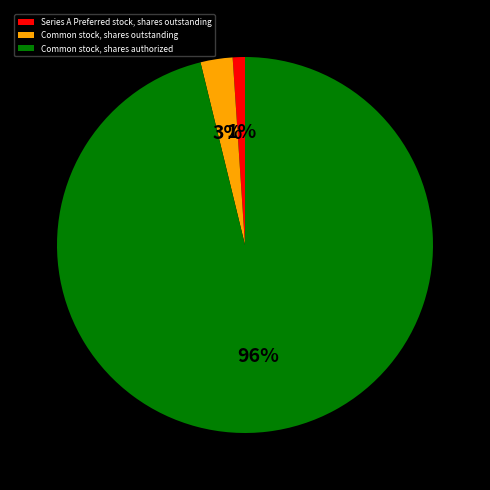

How many segments does this pie chart have?

3